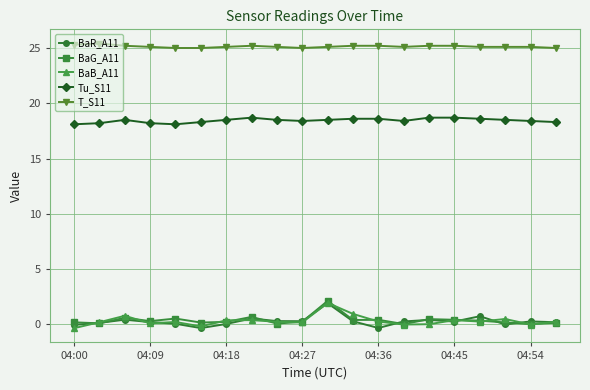

True or false: Tu_S11 and BaR_A11 cross at least once.

False